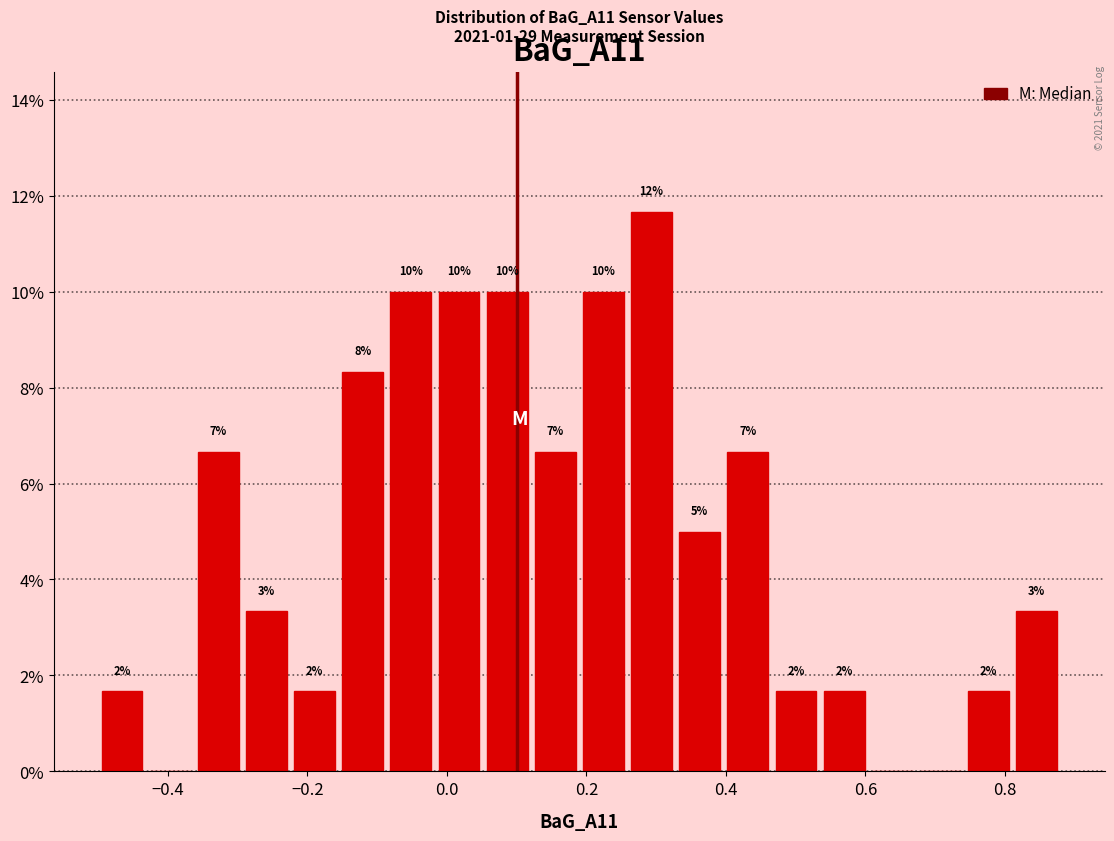

Around what value on the x-axis is the tallest bar? Give the approximate position of its centre, as read against the axis.

0.30